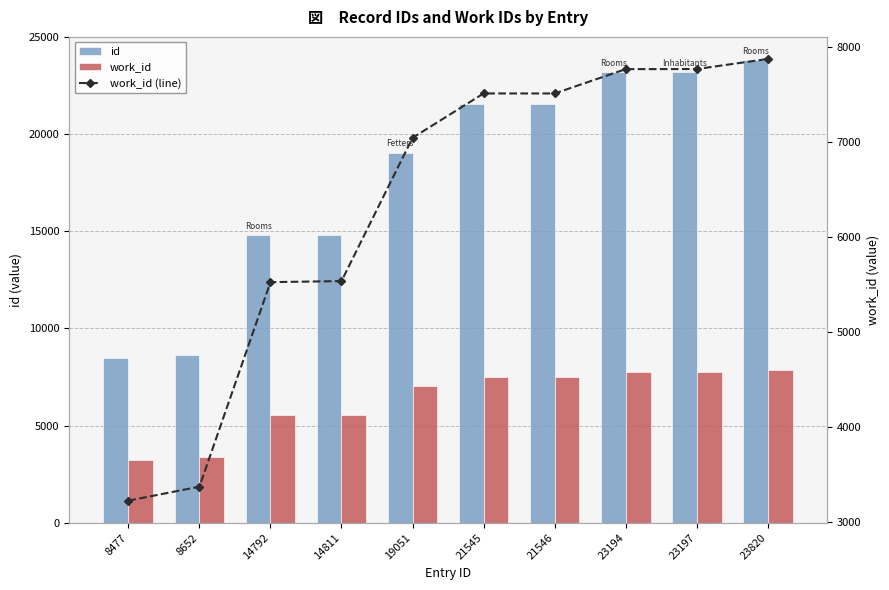

At which category does the chart reach its minimum across all series?

8477